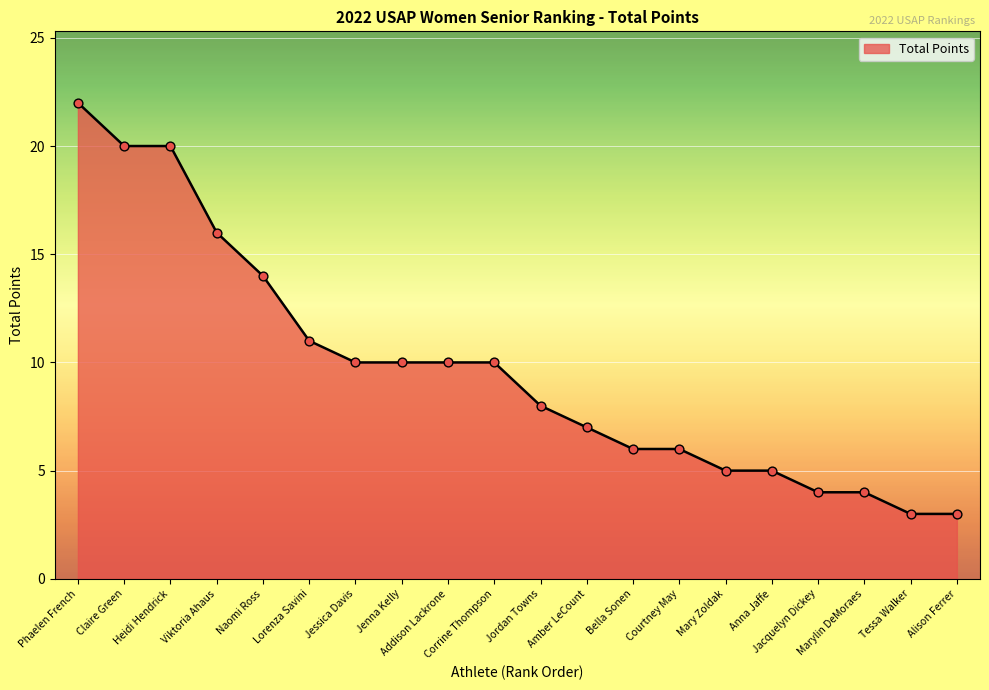

What is the ratio of the value at Phaelen French to the value at Jenna Kelly?

2.2